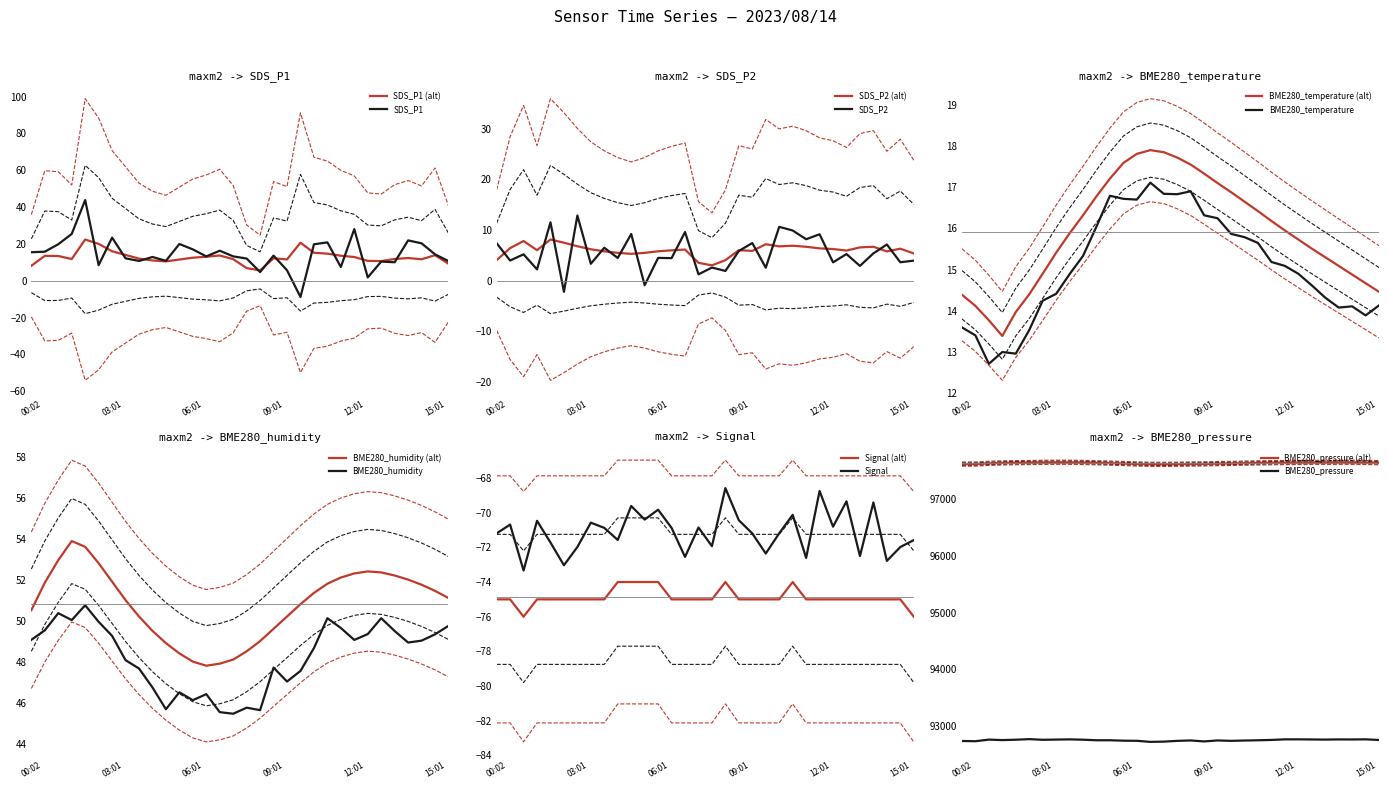

At which category is the sum across all series the highest?

14:01